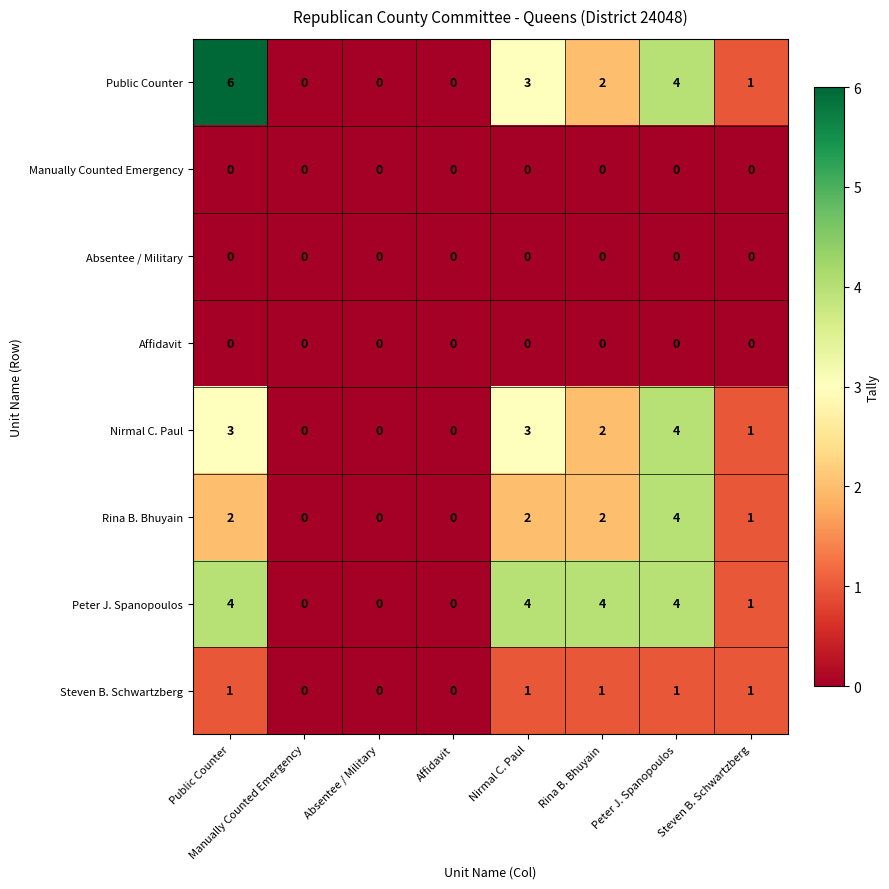

Which series has the widest spread of values?

Public Counter